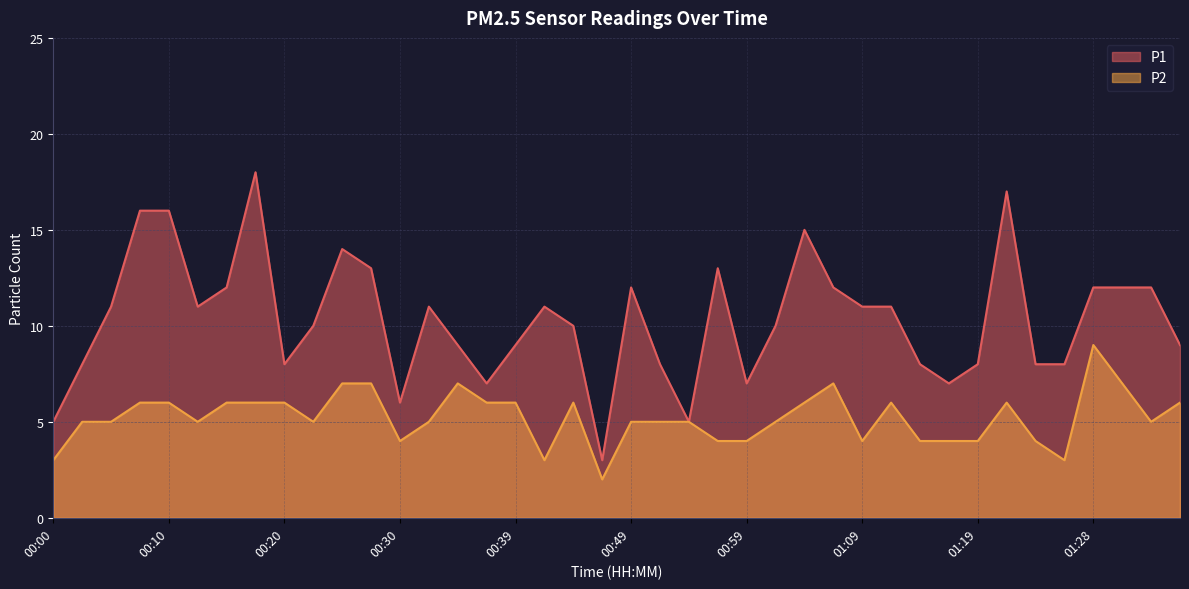

At how many categories does at least one series exceed 13?

6